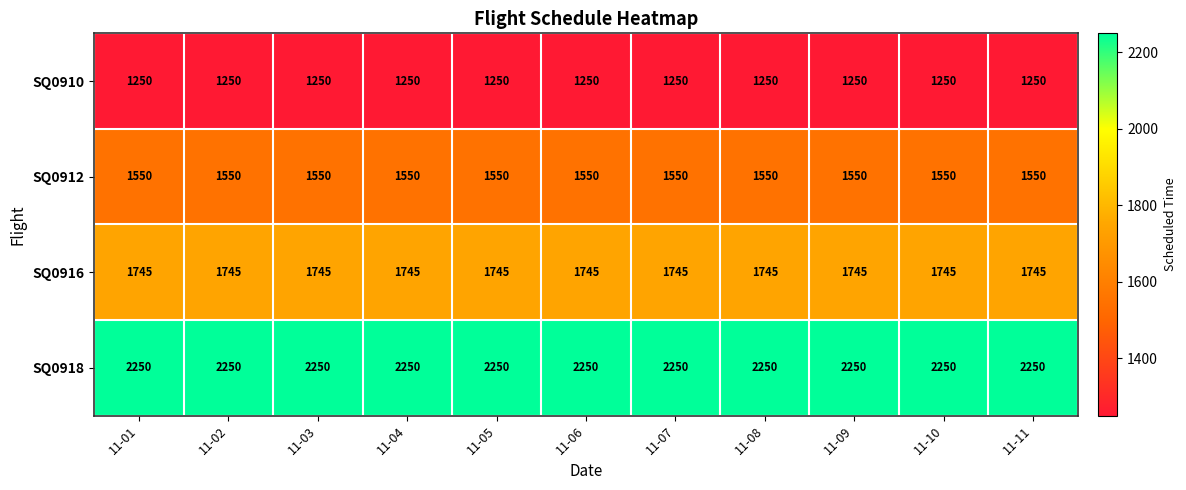

Rank the series by their maximum value, from highest to lowest.

SQ0918, SQ0916, SQ0912, SQ0910